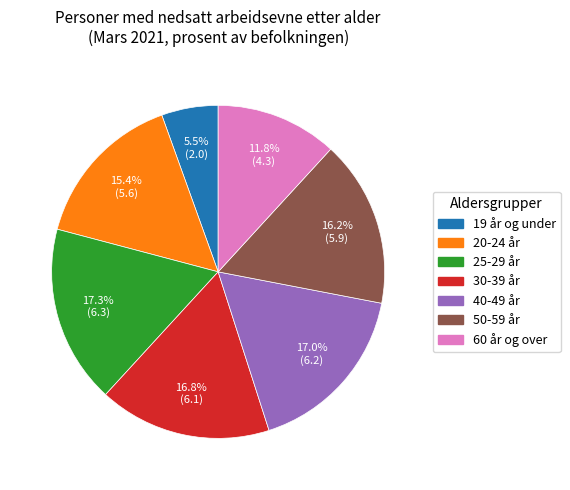

Combined, do 19 år og under and 25-29 år account for over 50%?

No